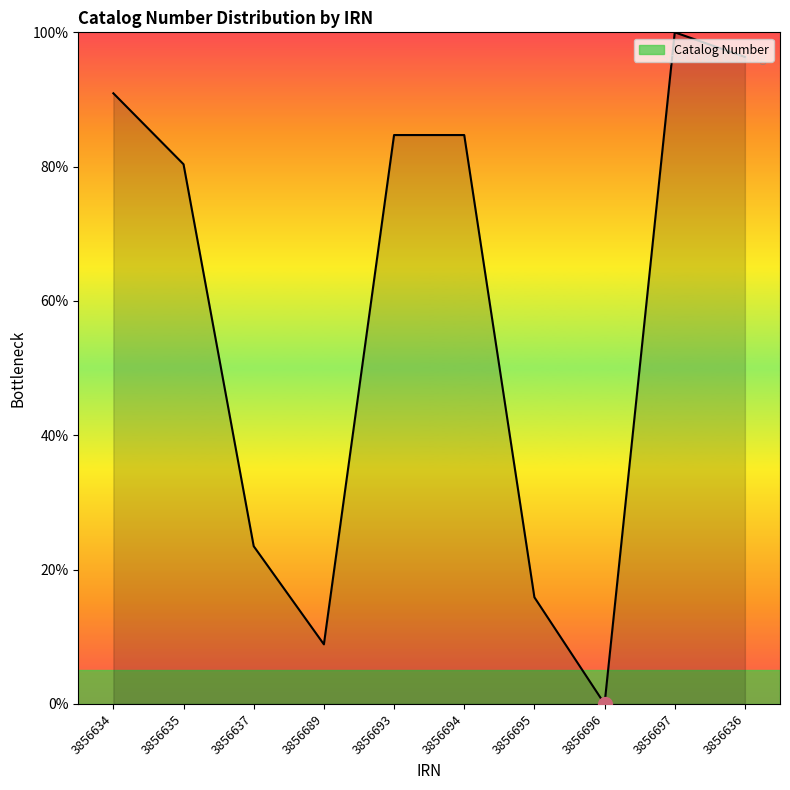

Does the chart display data point markers on the line(s)?

No